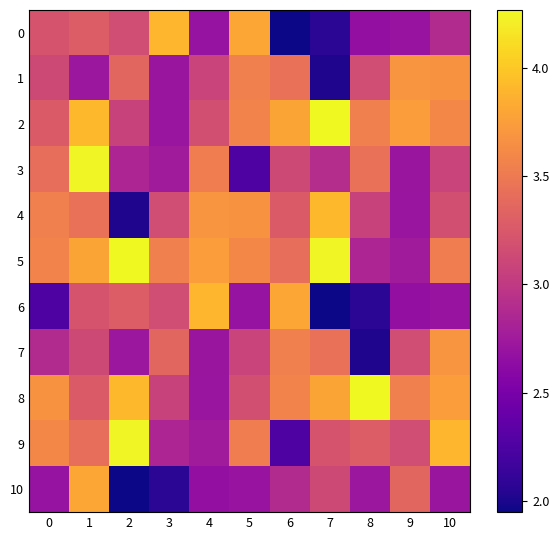

List the series in order of their peak value, highest first.

2, 5, 8, 3, 9, 4, 0, 6, 10, 1, 7